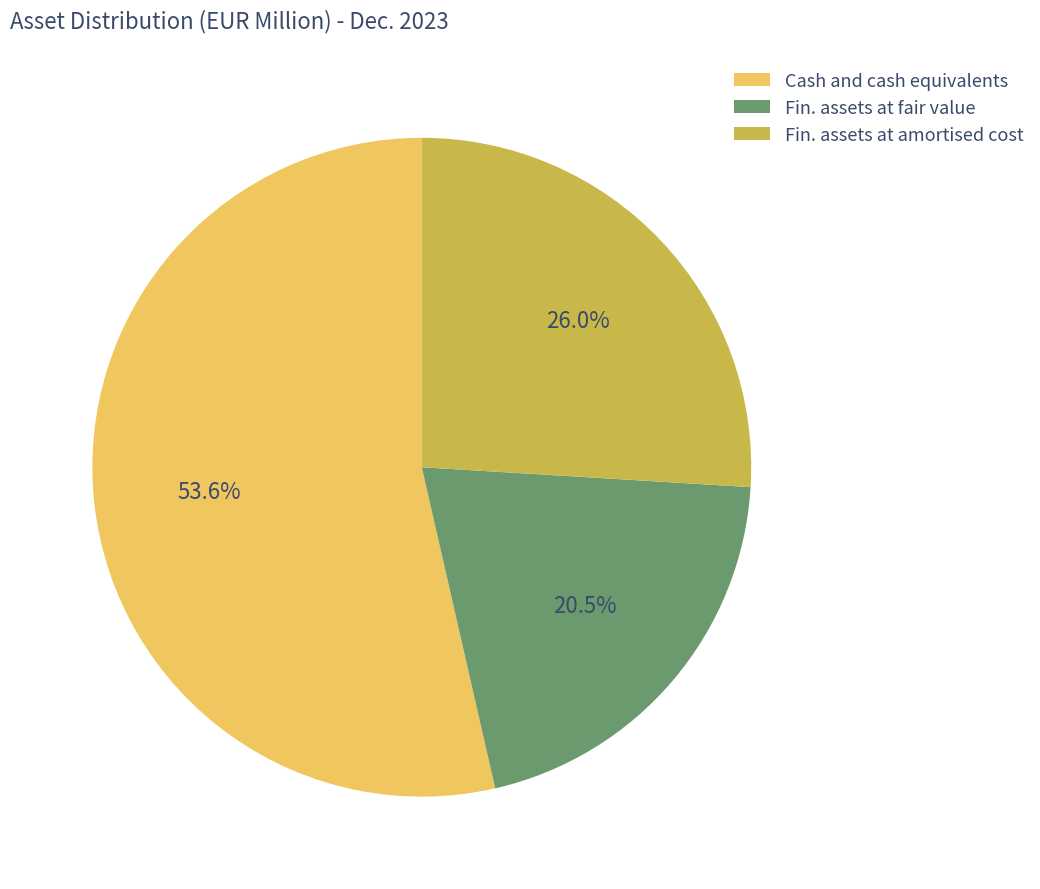

What is the largest slice in the pie chart?

Cash and cash equivalents